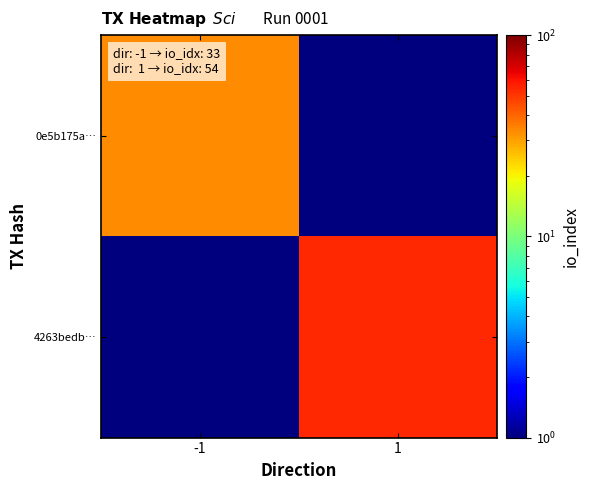

Which category has the highest value across all series?

1